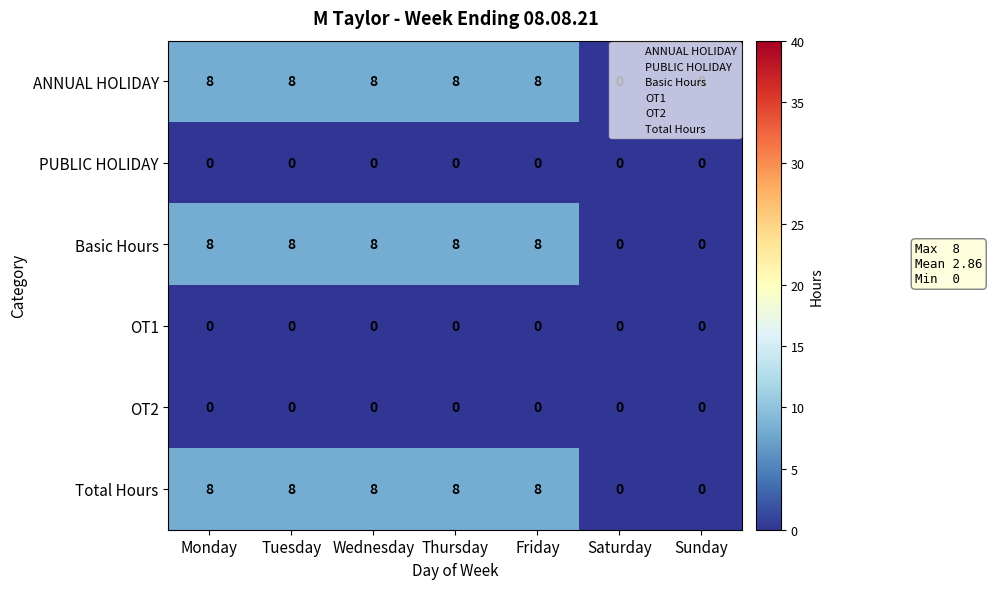

At how many categories does at least one series exceed 4?

5